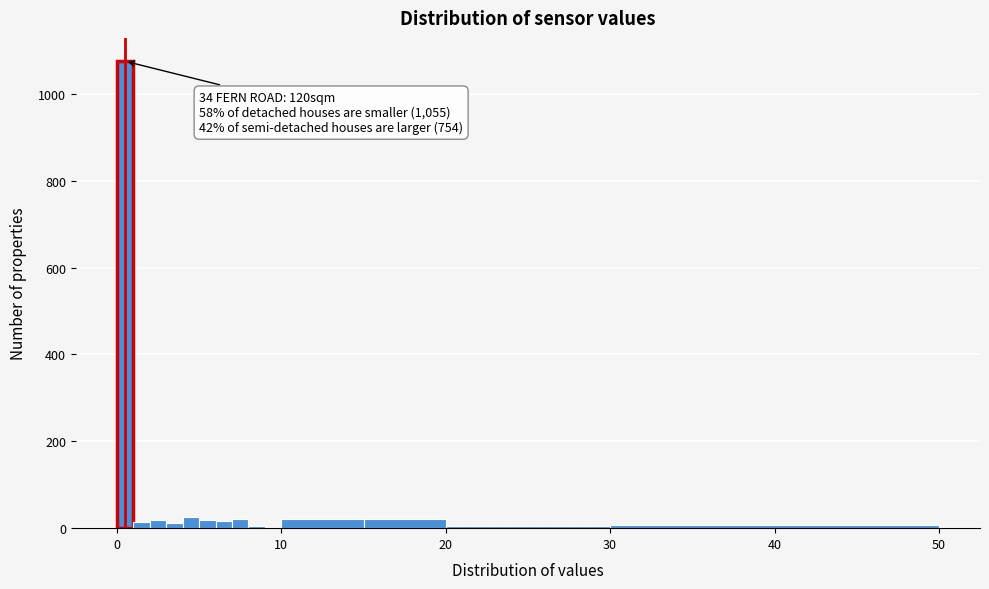

Around what value on the x-axis is the tallest bar? Give the approximate position of its centre, as read against the axis.

1